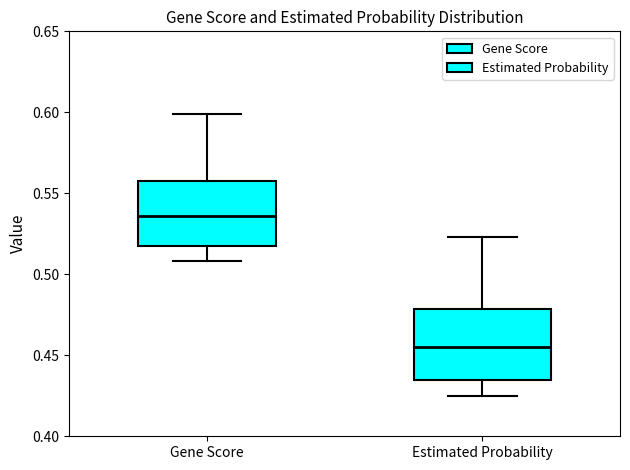

Which box has the highest median line?

Gene Score